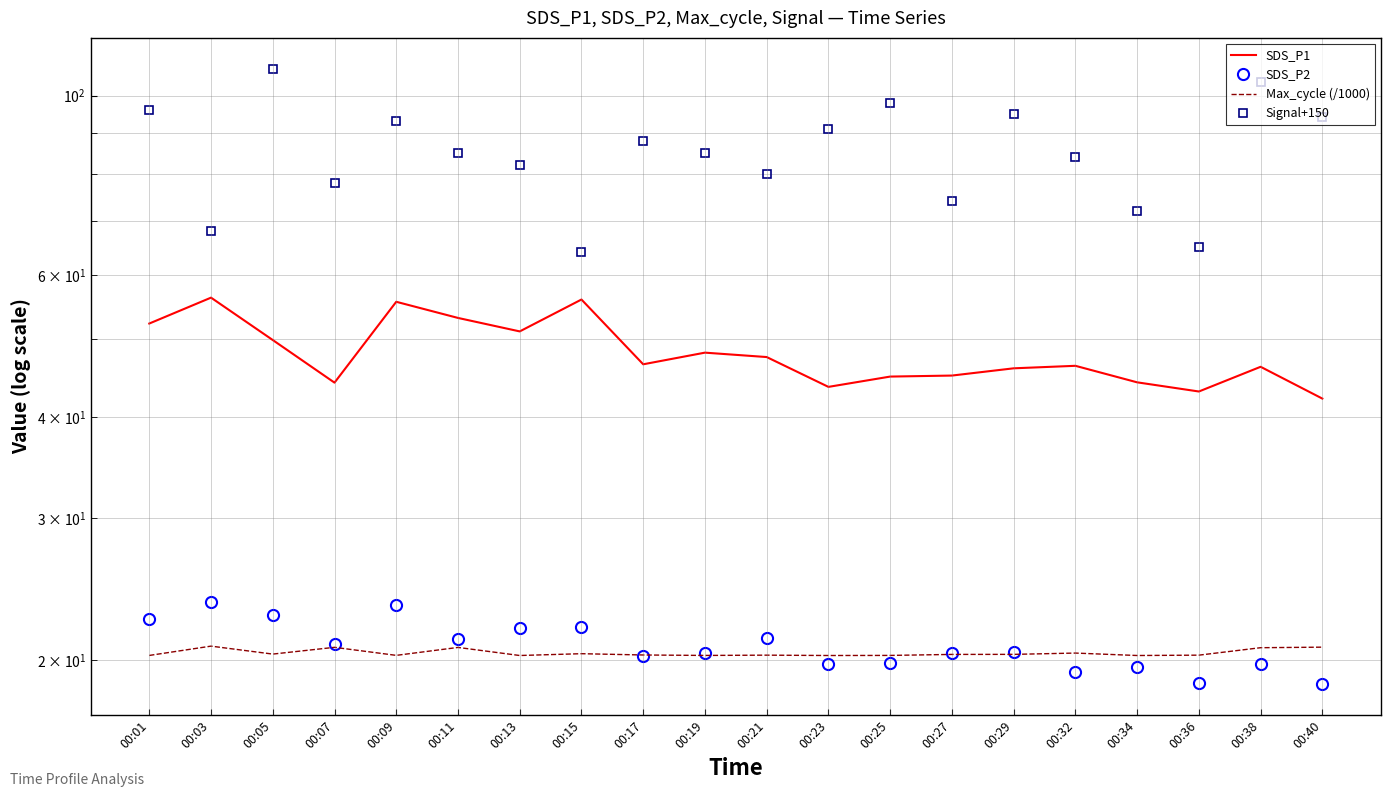

The Max_cycle (/1000) series shows 20.4 at 00:05. True or false?

True